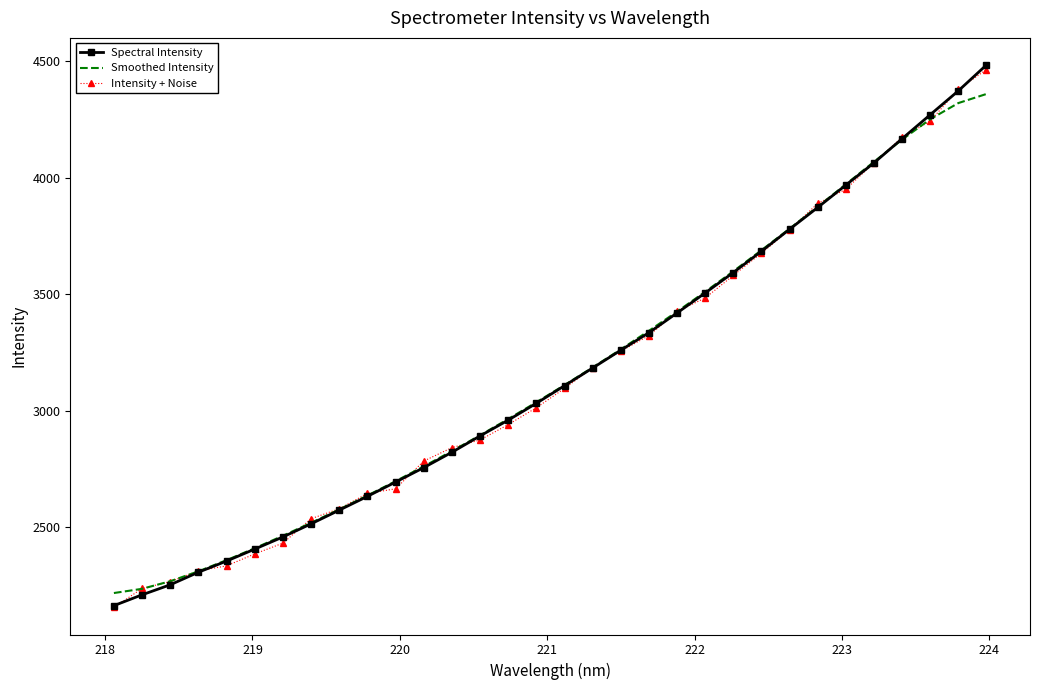

What is the minimum value shown in the chart?

2156.5